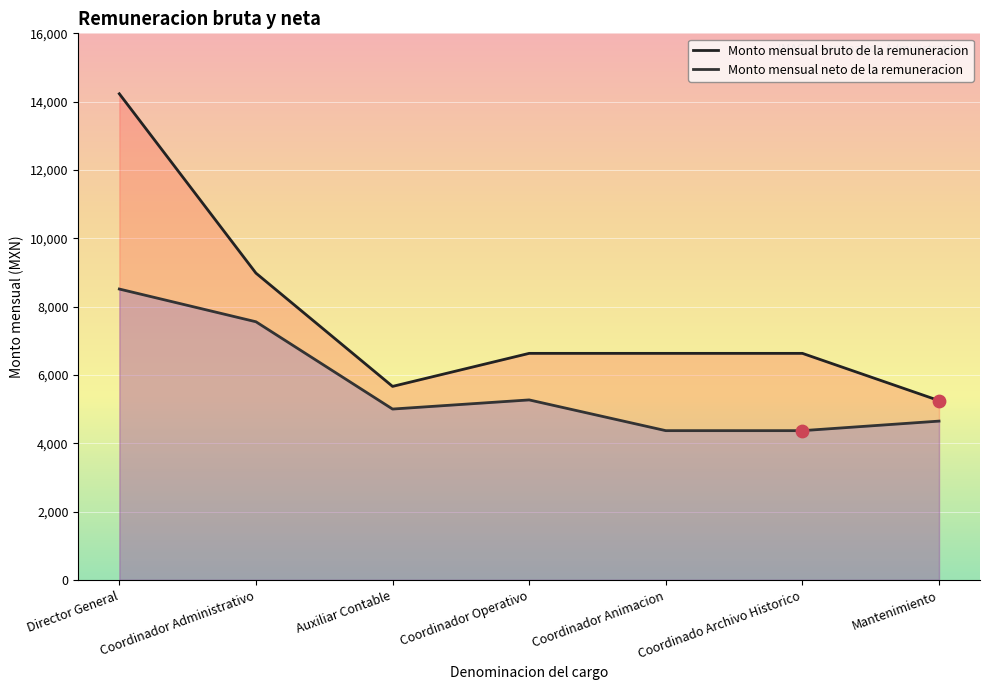

At which category is the sum across all series the highest?

Director General